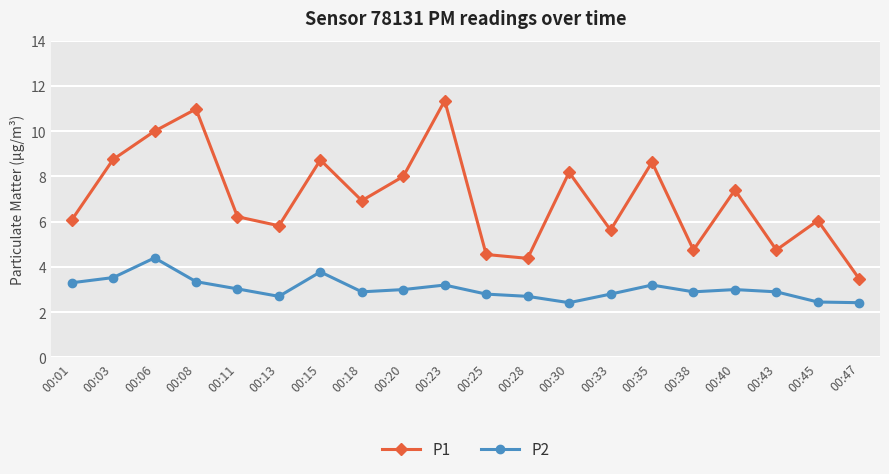

At which label is P1 closest to 7?

00:18